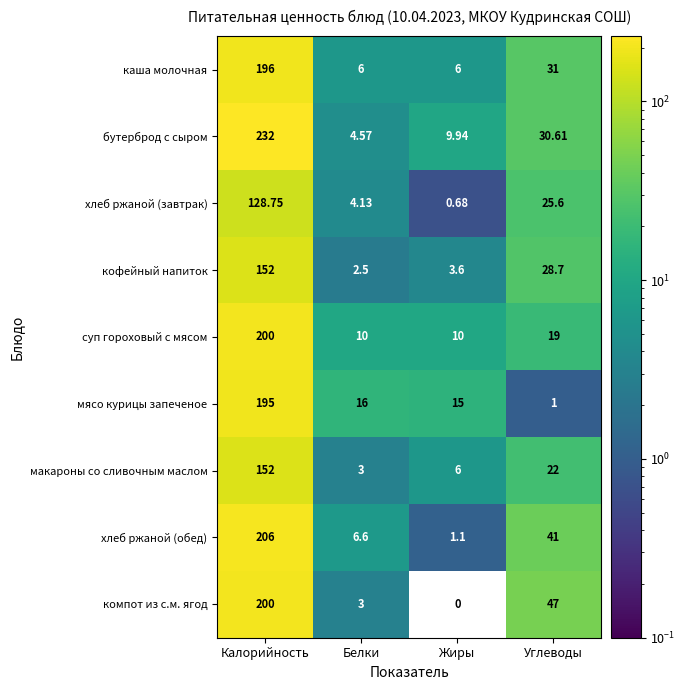

At which label is бутерброд с сыром closest to 118?

Углеводы